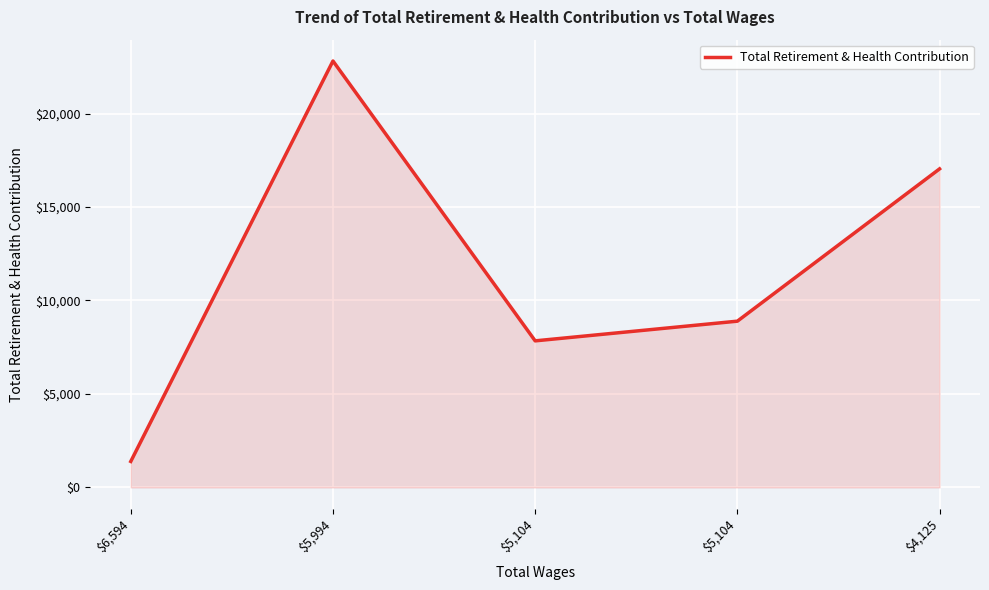

Between $5,104 and $5,994, which is larger?

$5,994